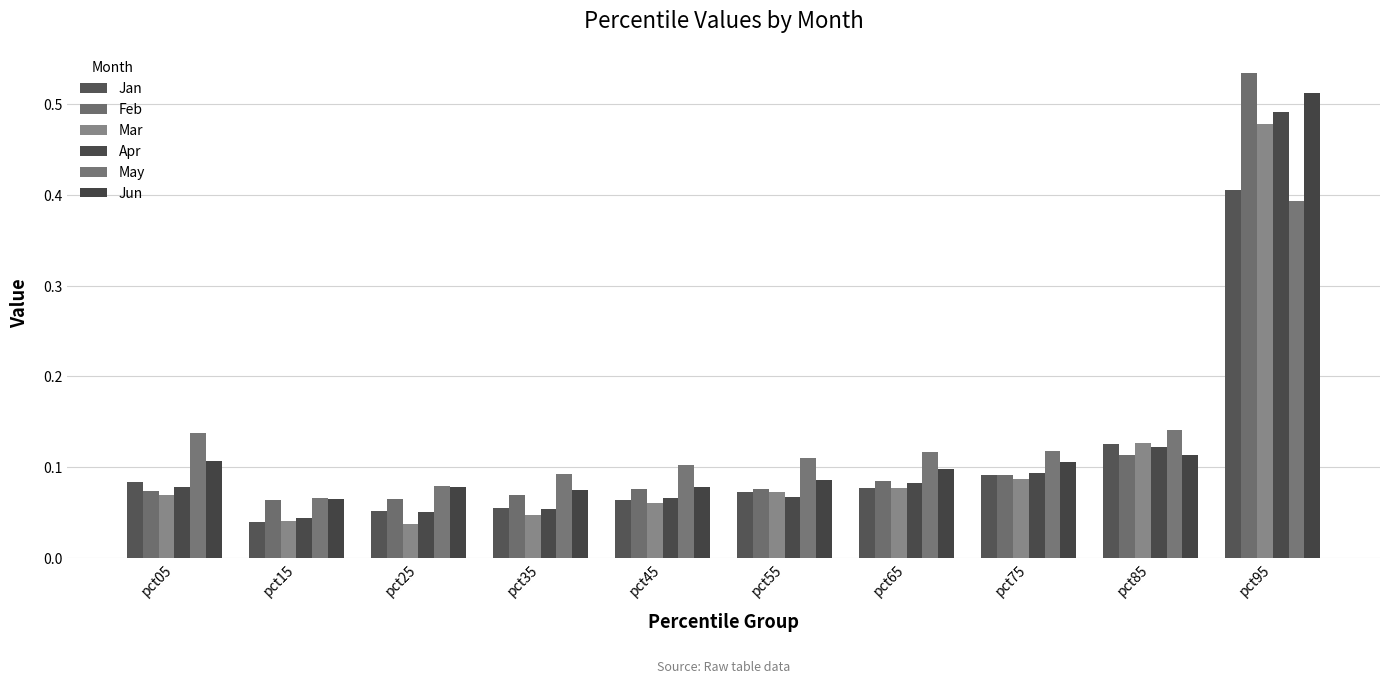

Is it true that May equals 0.1 at pct15?

False